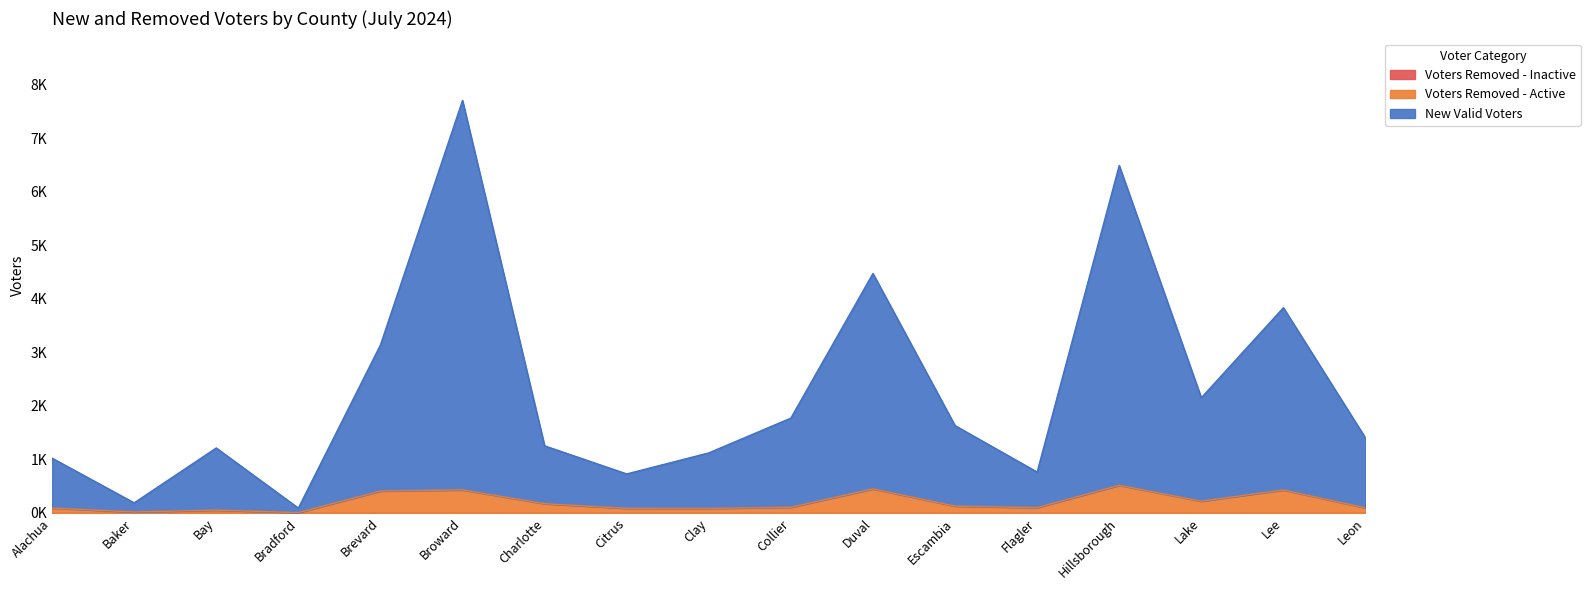

What is the spread (max minus min) of values at Bay?

1161